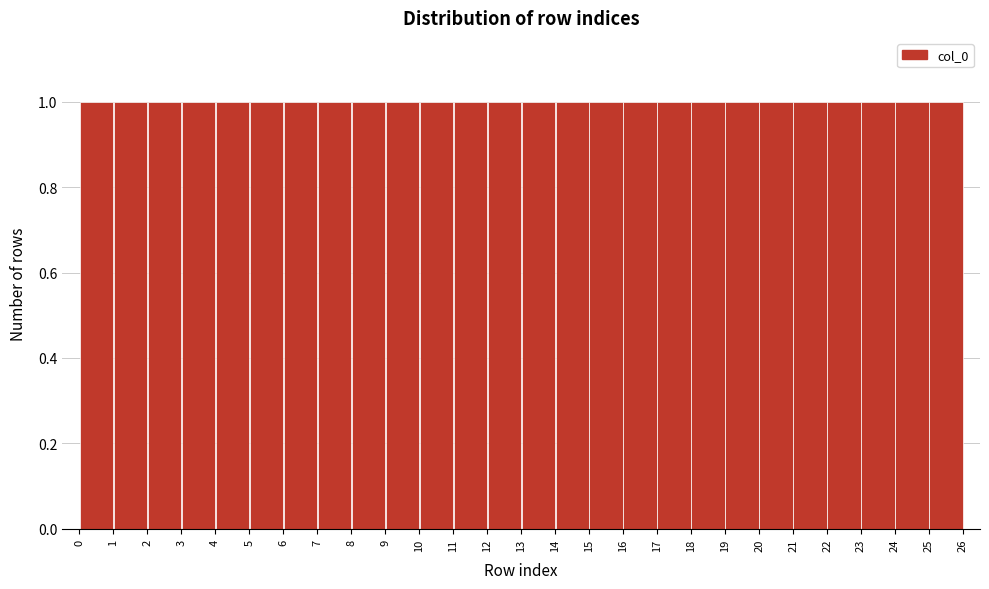

What is the height of the bar covering 11 to 12 on the x-axis? The values are not printed on the chart, so give them approximately, as read against the axis.

1